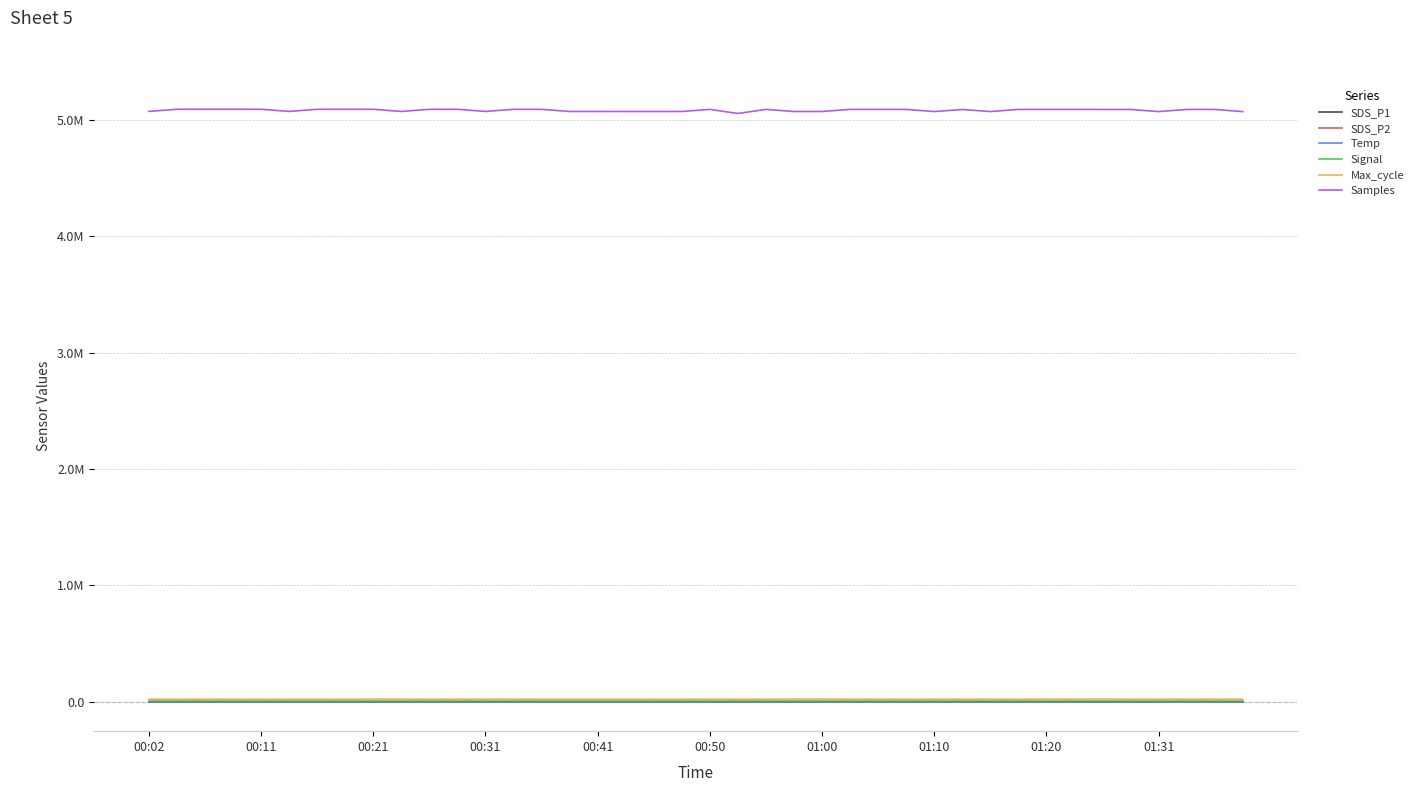

What are all the series names shown in the legend?

SDS_P1, SDS_P2, Temp, Signal, Max_cycle, Samples